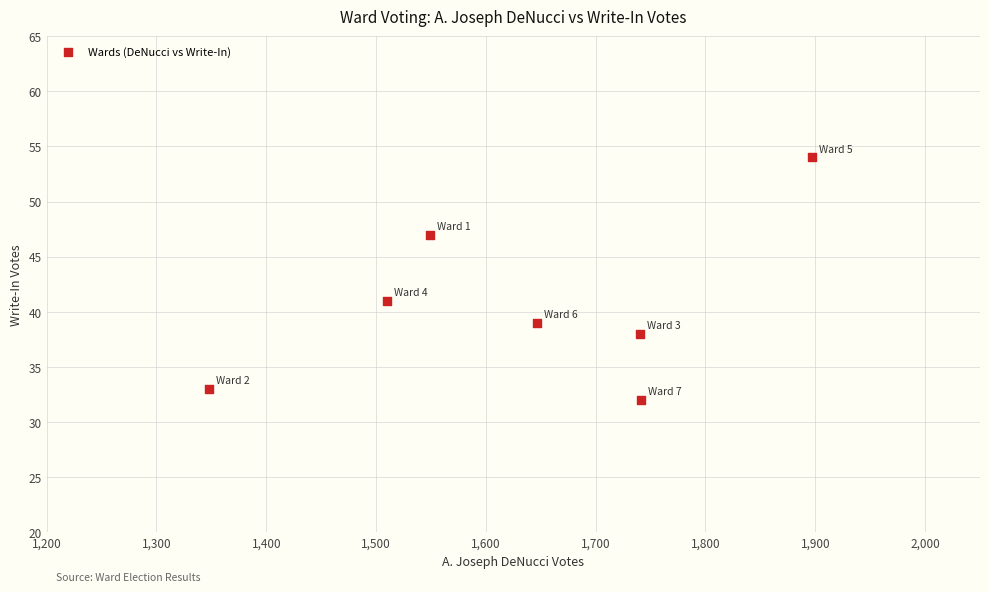

What is the average X value?

1633